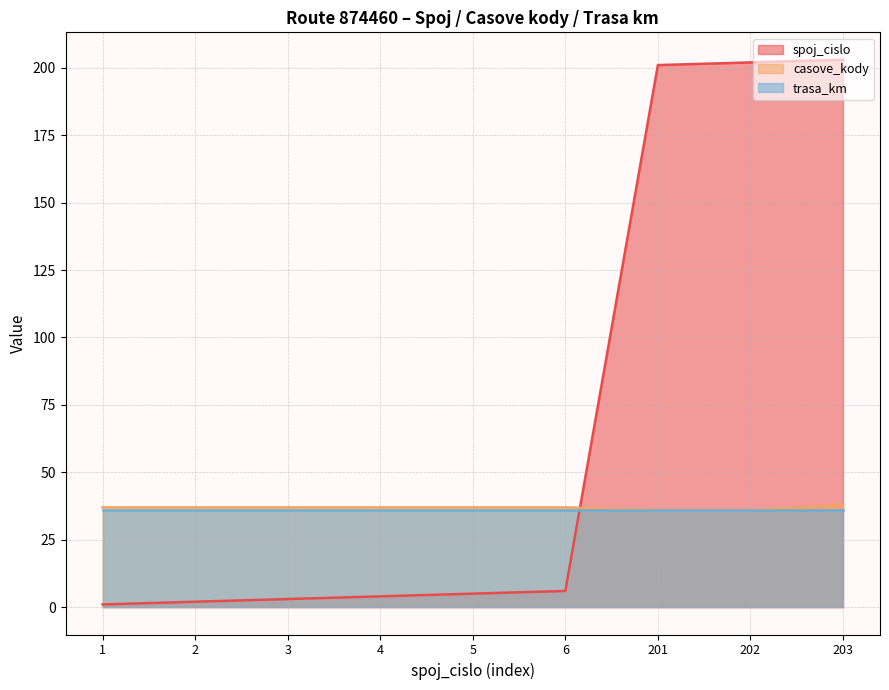

Which category has the lowest value across all series?

1